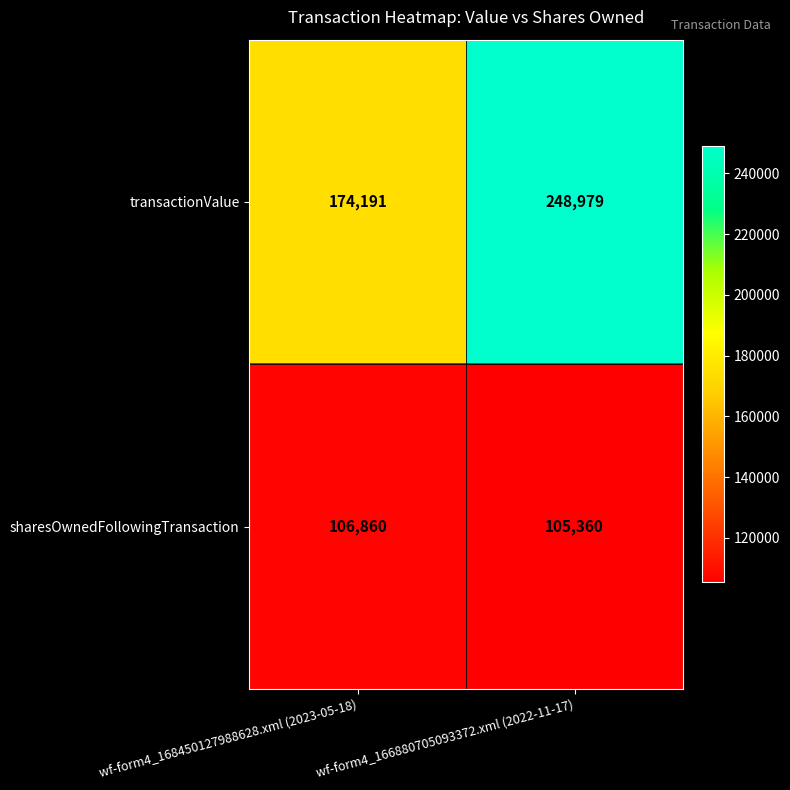

What is the sum of all sharesOwnedFollowingTransaction values?

212220